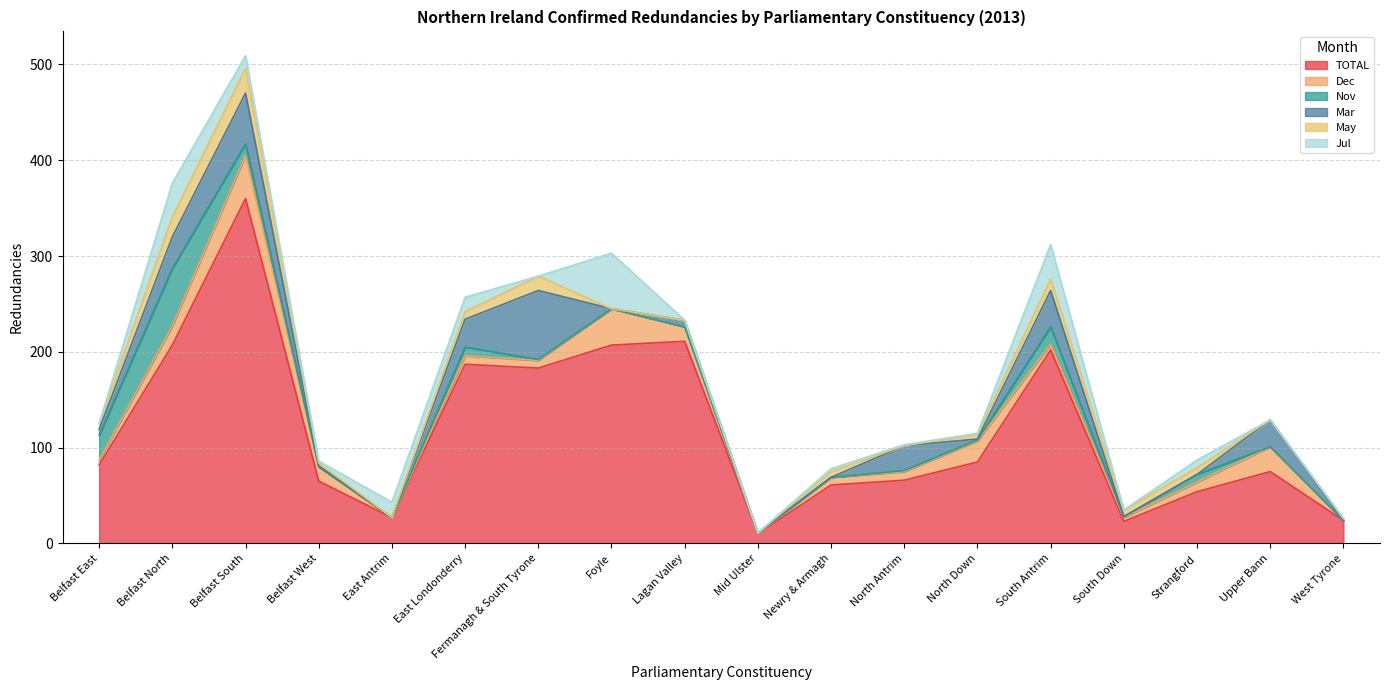

True or false: Jul has a value of 2 at Belfast West.

True